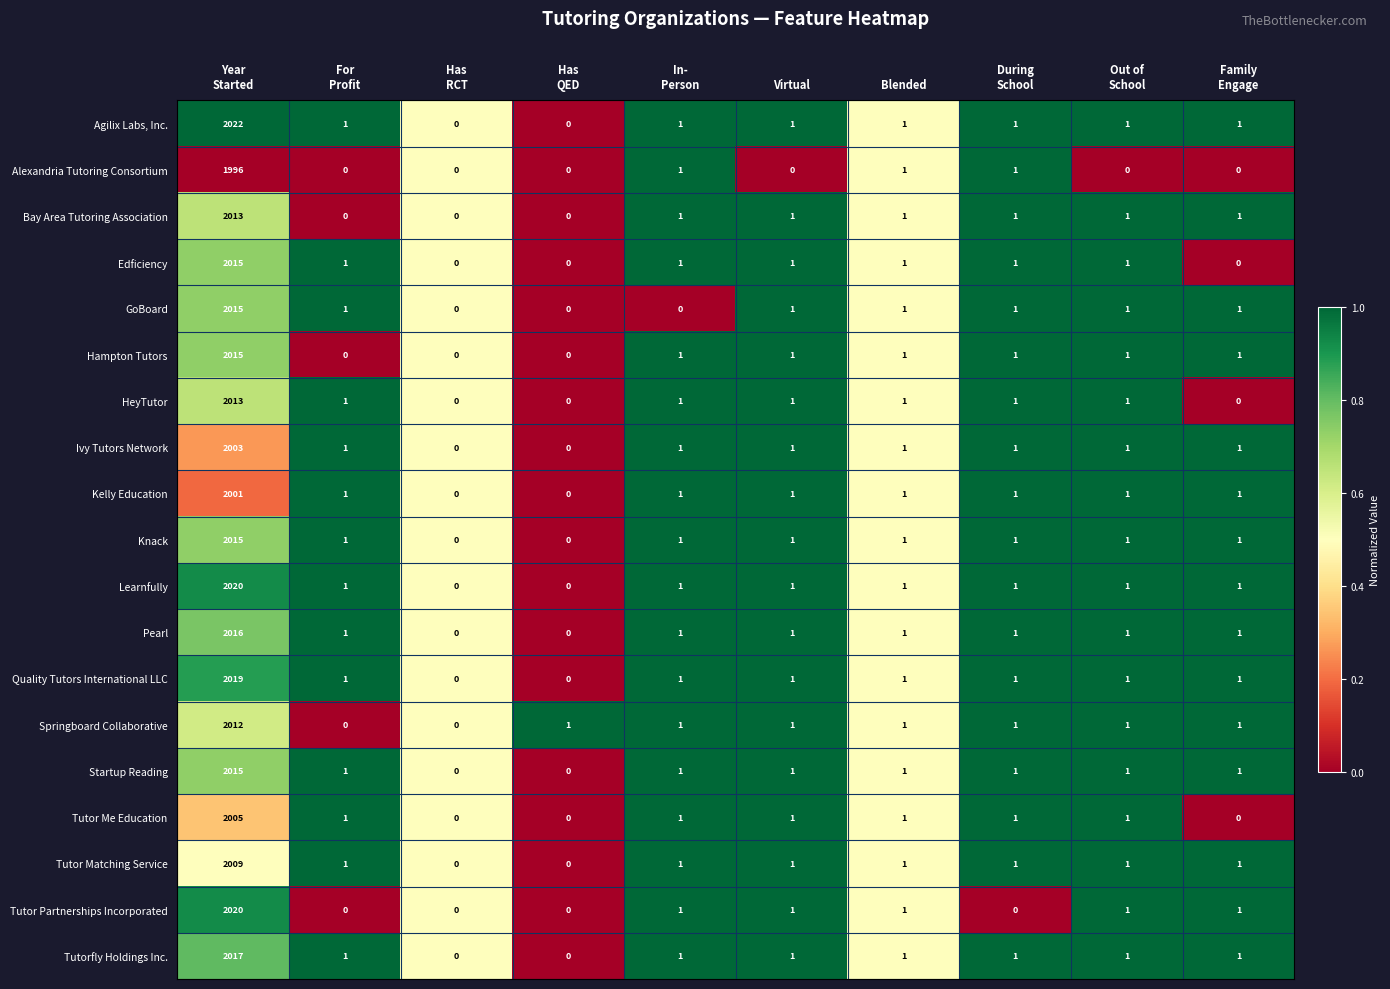

What is the maximum value shown in the chart?

2022